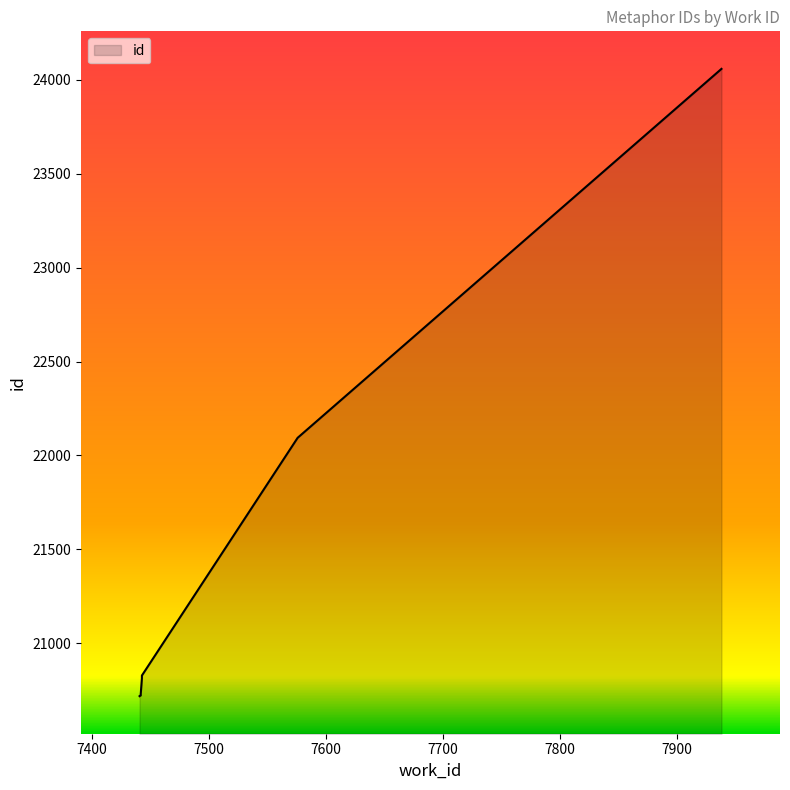

What is the difference between the second highest and minimum values?

1376